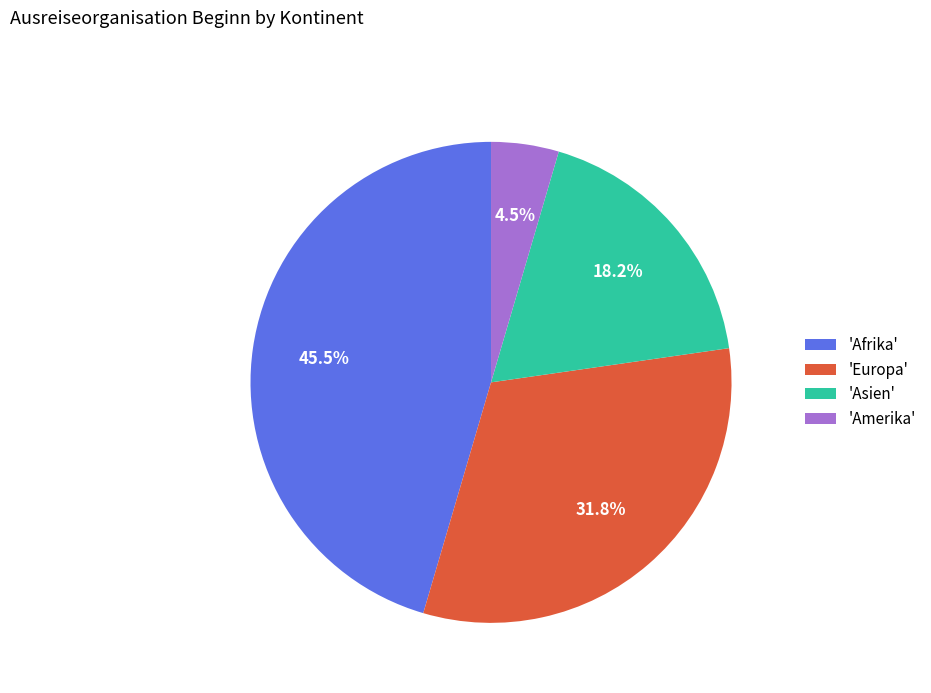

How many slices are in this pie chart?

4